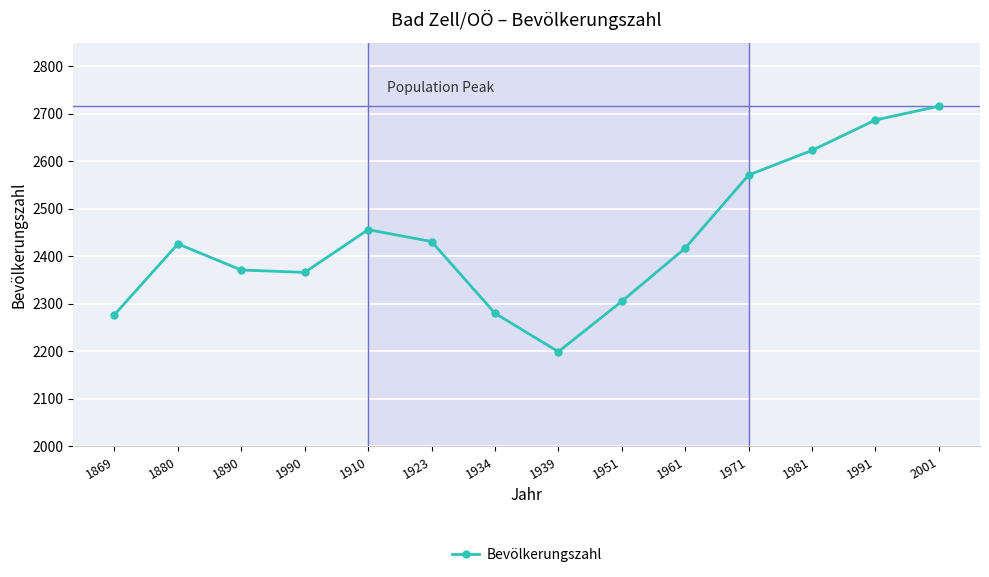

What is the value of the 3rd point from the left?

2371